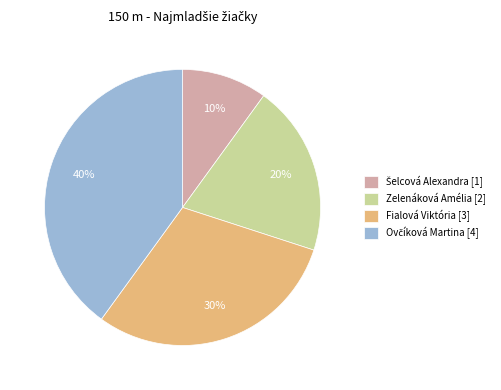

To the nearest percent, what is the difference between the largest and smallest slice percentages?

30%